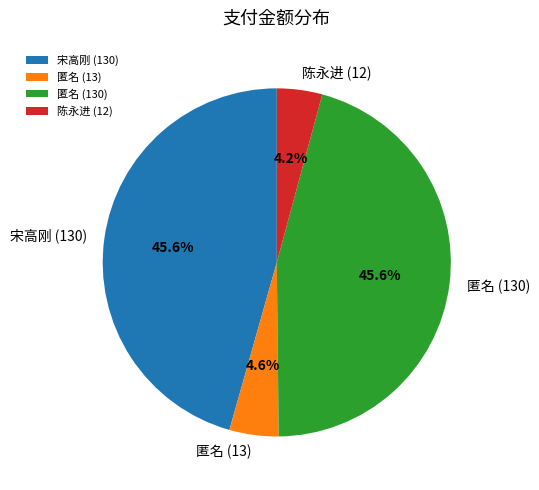

To the nearest percent, what is the combined percentage of 陈永进 (12) and 匿名 (13)?

9%